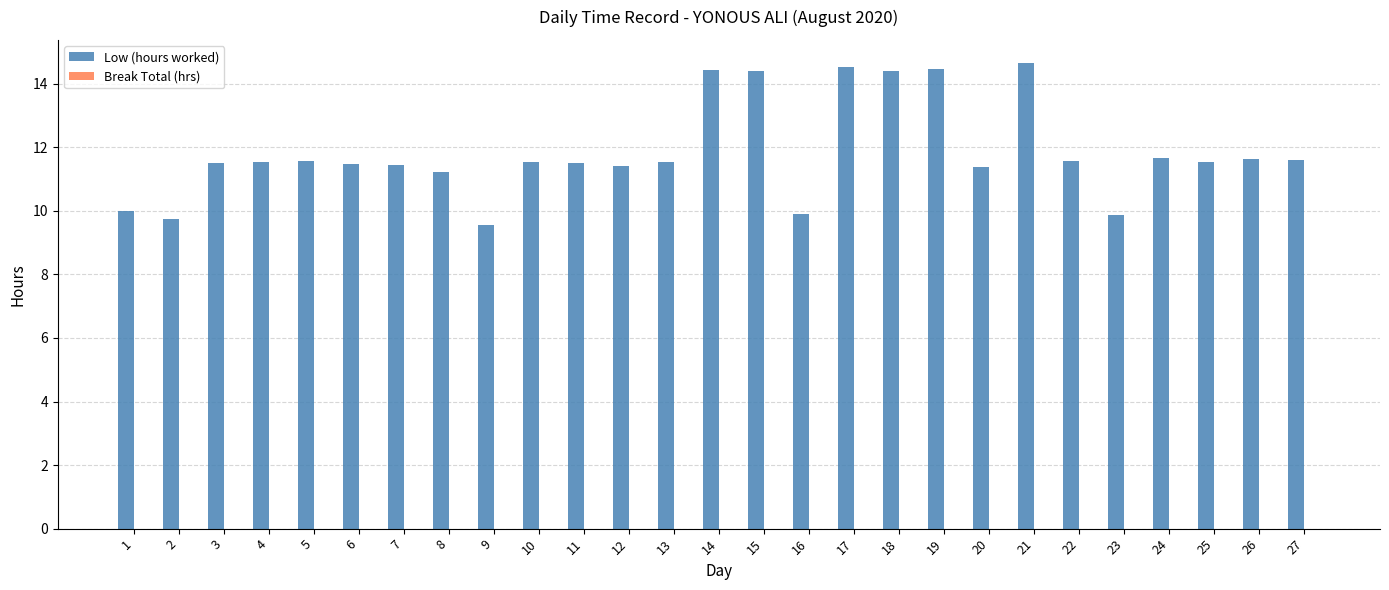

What is the ratio of the value at 2 to the value at 23?

1.0